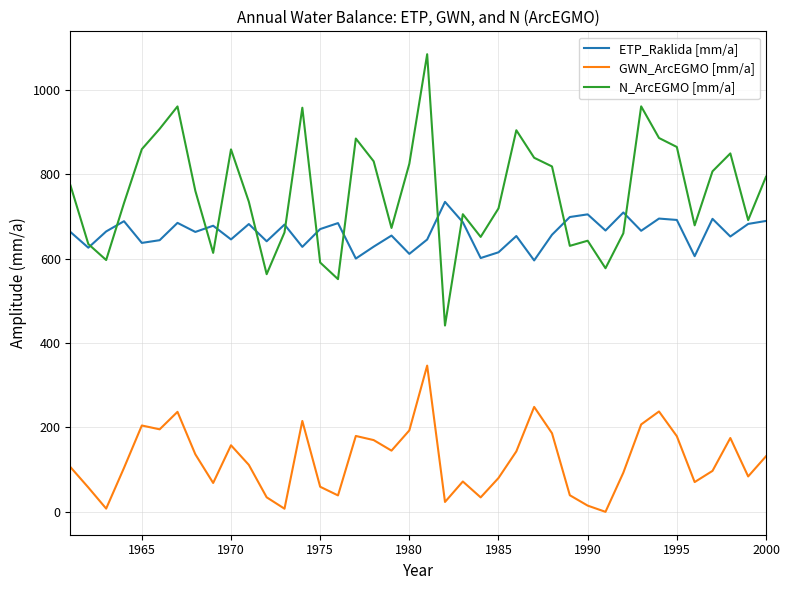

True or false: GWN_ArcEGMO [mm/a] and ETP_Raklida [mm/a] cross at least once.

False